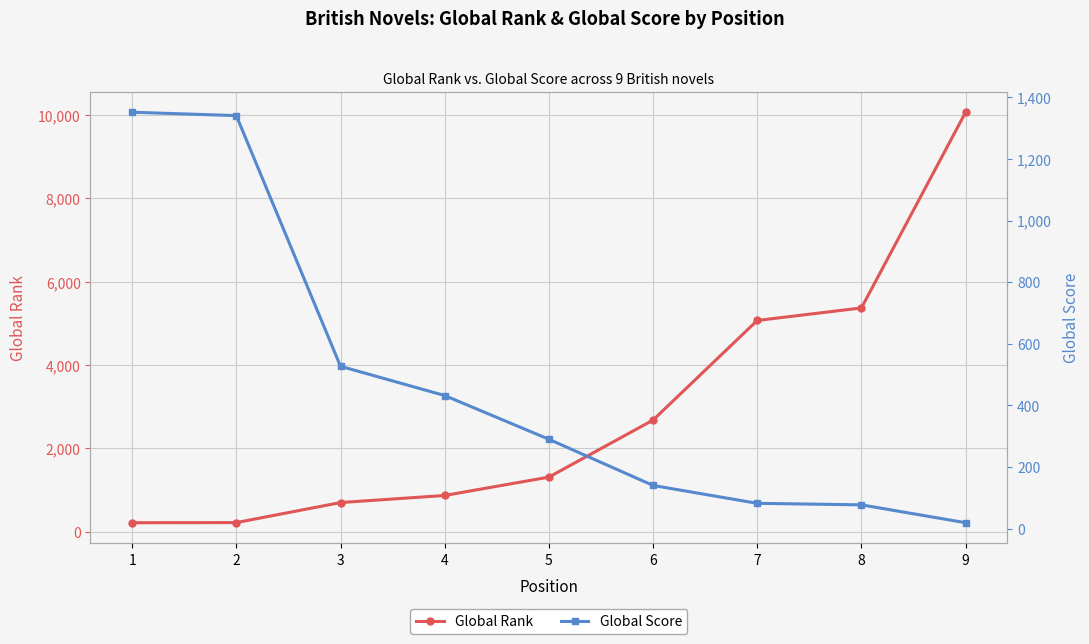

True or false: Global Score has a value of 233 at 6.

False